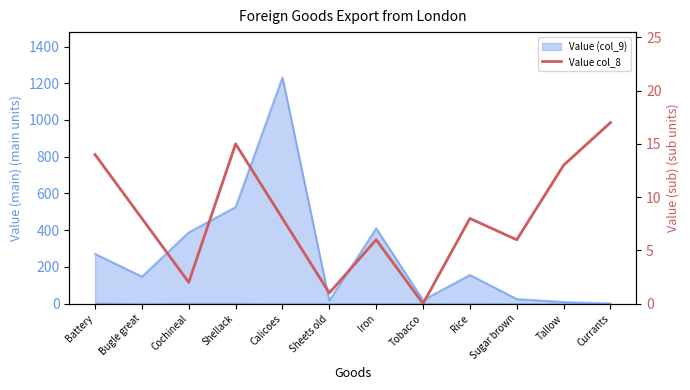

What is the difference between the maximum and minimum values?

17